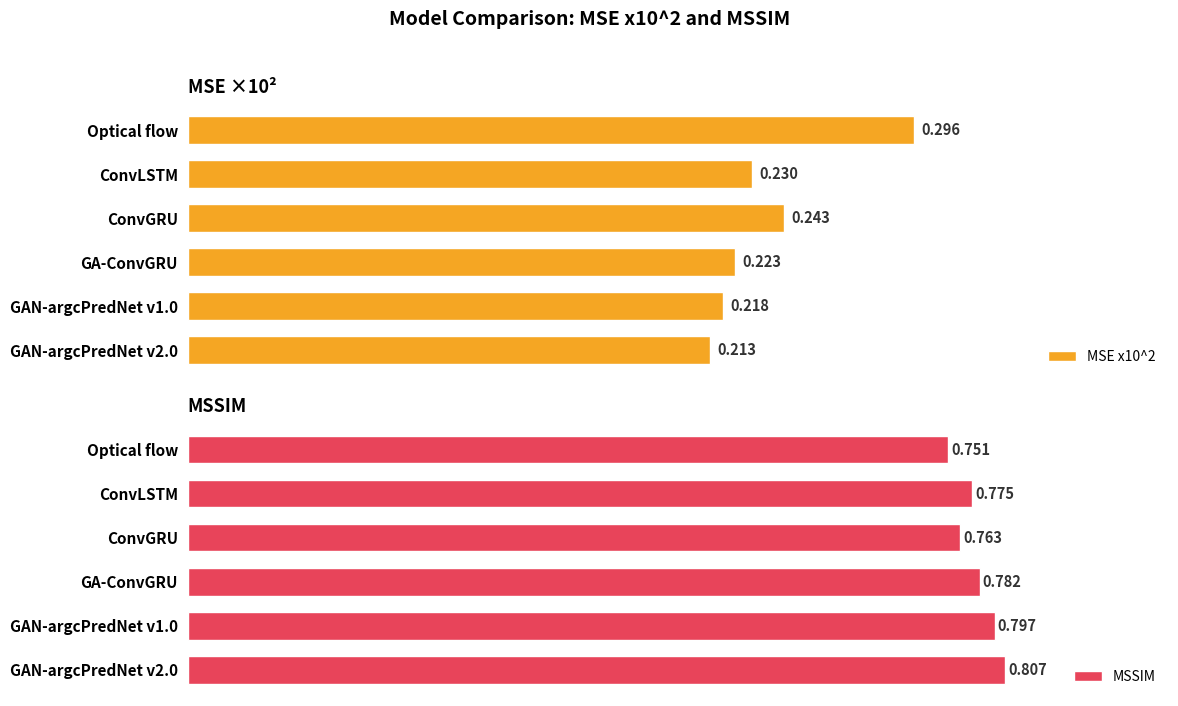

At which label is MSSIM closest to 0?

Optical flow